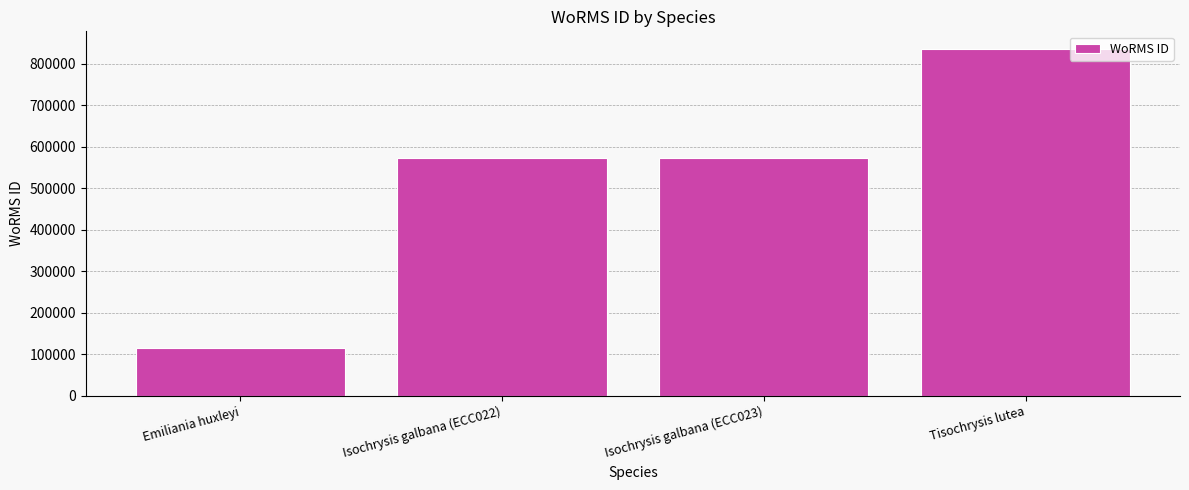

Which label corresponds to the smallest value in the chart?

Emiliania huxleyi